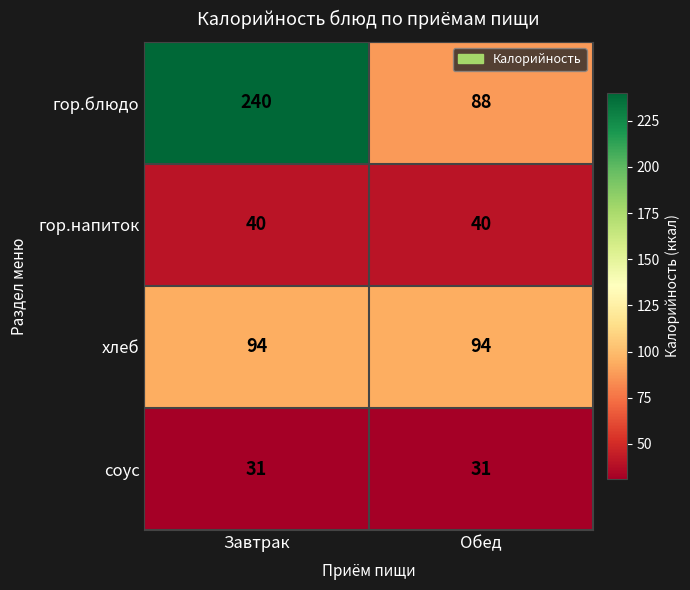

At Обед, list the series in order from smallest to largest.

соус, гор.напиток, гор.блюдо, хлеб